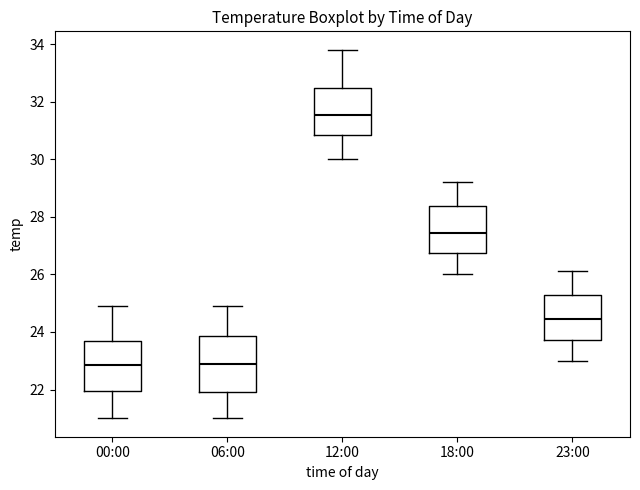

Reading left to right, read every box against the y-axis: the position of its median line, the range the box covers, and the ends of its whiskers. The values are not printed on the chart, so give them approximately, as read against the axis.

00:00: median 22.8, box 22.0 to 23.6, whiskers 21.0 to 25.0
06:00: median 23.0, box 22.0 to 23.8, whiskers 21.0 to 25.0
12:00: median 31.6, box 30.8 to 32.4, whiskers 30.0 to 33.8
18:00: median 27.4, box 26.8 to 28.4, whiskers 26.0 to 29.2
23:00: median 24.4, box 23.8 to 25.2, whiskers 23.0 to 26.2